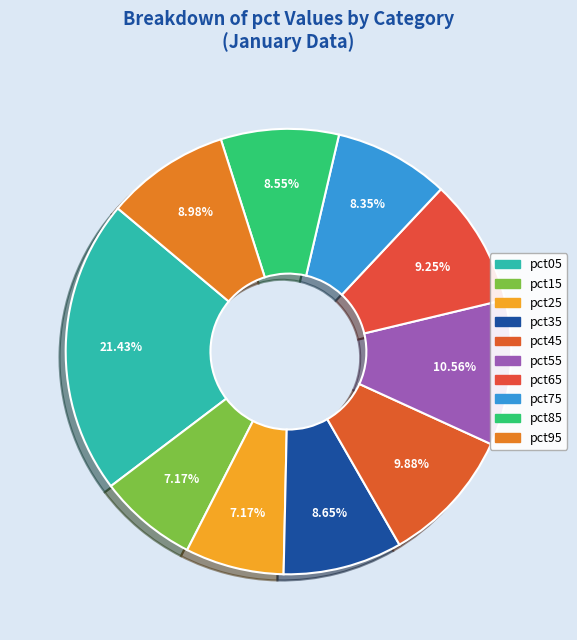

Is the sum of pct45 and pct95 greater than half?

No